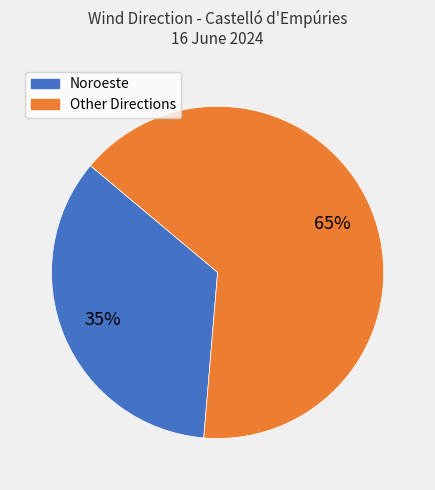

Is there any slice that represents more than half of the pie?

Yes